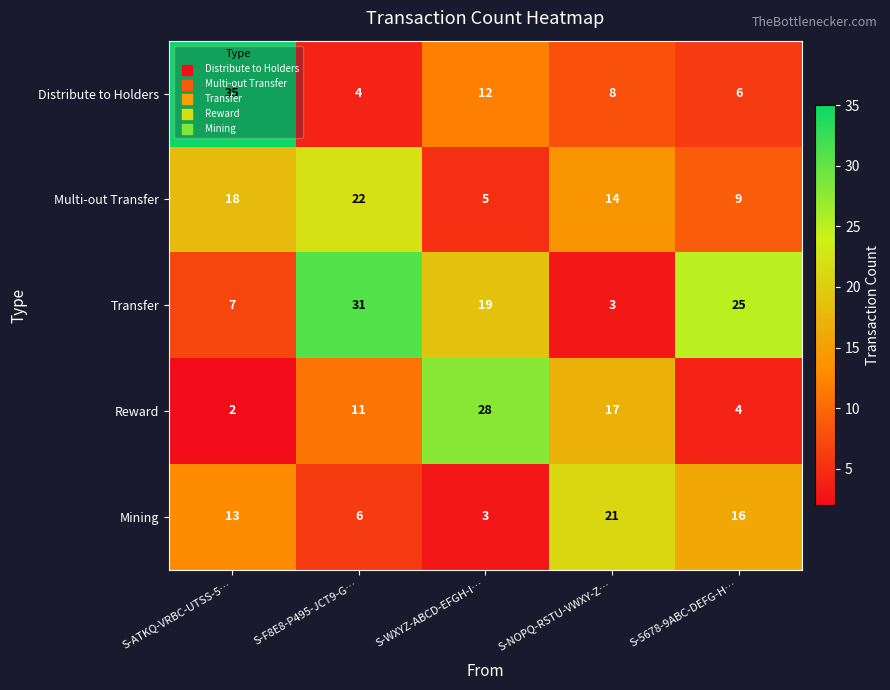

Which series changed the most between S-ATKQ-VRBC-UTSS-5… and S-WXYZ-ABCD-EFGH-I…?

Reward